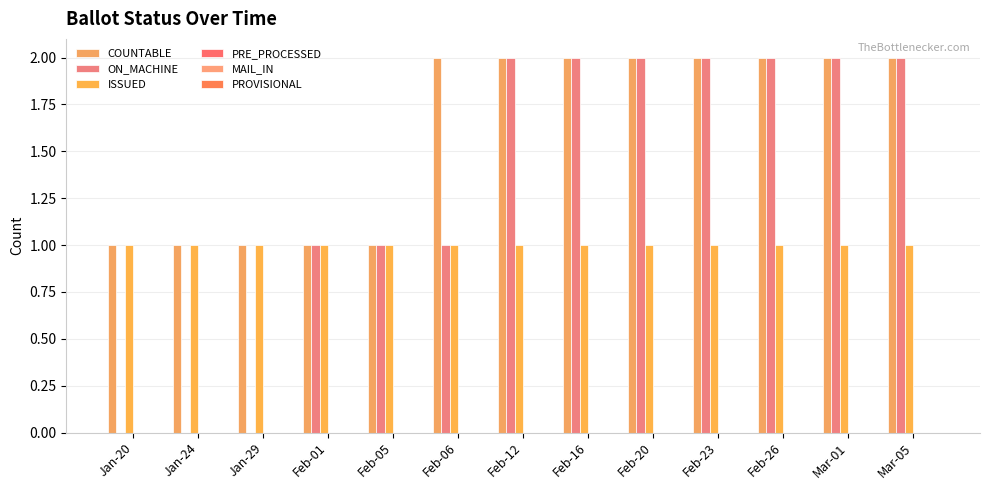

What is the greatest value displayed?

2